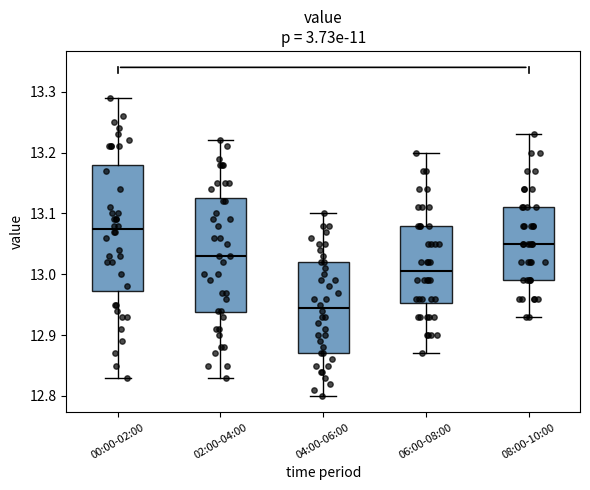

Reading left to right, read every box against the y-axis: the position of its median line, the range the box covers, and the ends of its whiskers. The values are not printed on the chart, so give them approximately, as read against the axis.

00:00-02:00: median 13.08, box 12.97 to 13.18, whiskers 12.83 to 13.29
02:00-04:00: median 13.03, box 12.94 to 13.13, whiskers 12.83 to 13.22
04:00-06:00: median 12.95, box 12.87 to 13.02, whiskers 12.80 to 13.10
06:00-08:00: median 13.01, box 12.95 to 13.08, whiskers 12.87 to 13.20
08:00-10:00: median 13.05, box 12.99 to 13.11, whiskers 12.93 to 13.23